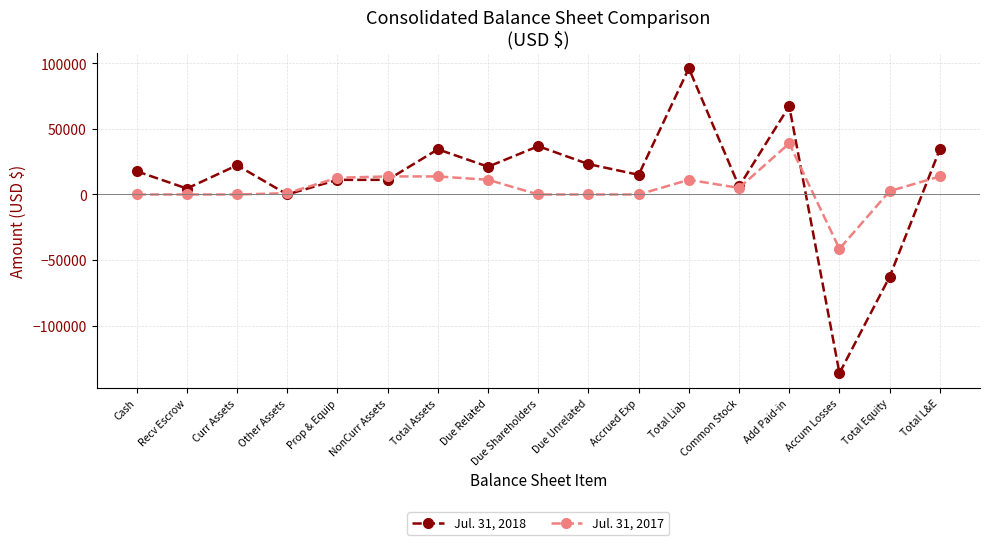

What is the spread (max minus min) of values at Total Liab?

84999